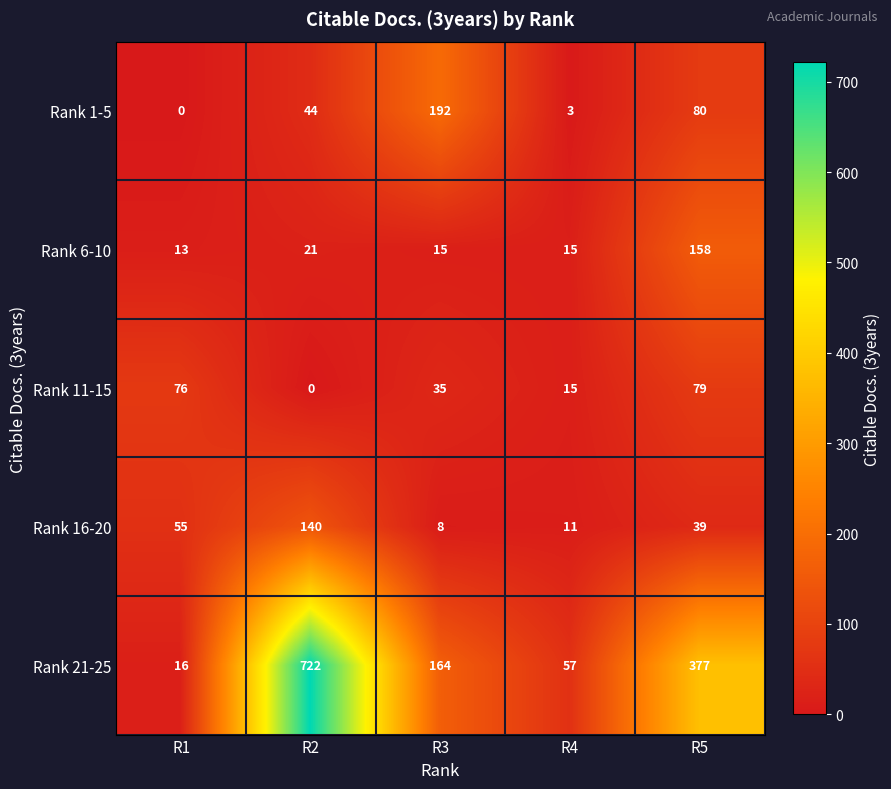

Reading left to right, extract all data points from this chart.

Rank 1-5: 0	44	192	3	80
Rank 6-10: 13	21	15	15	158
Rank 11-15: 76	0	35	15	79
Rank 16-20: 55	140	8	11	39
Rank 21-25: 16	722	164	57	377